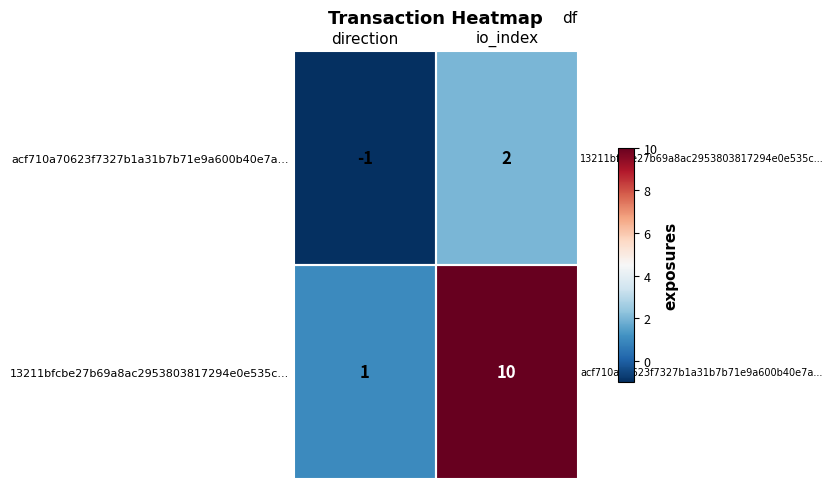

At which category is the sum across all series the highest?

io_index